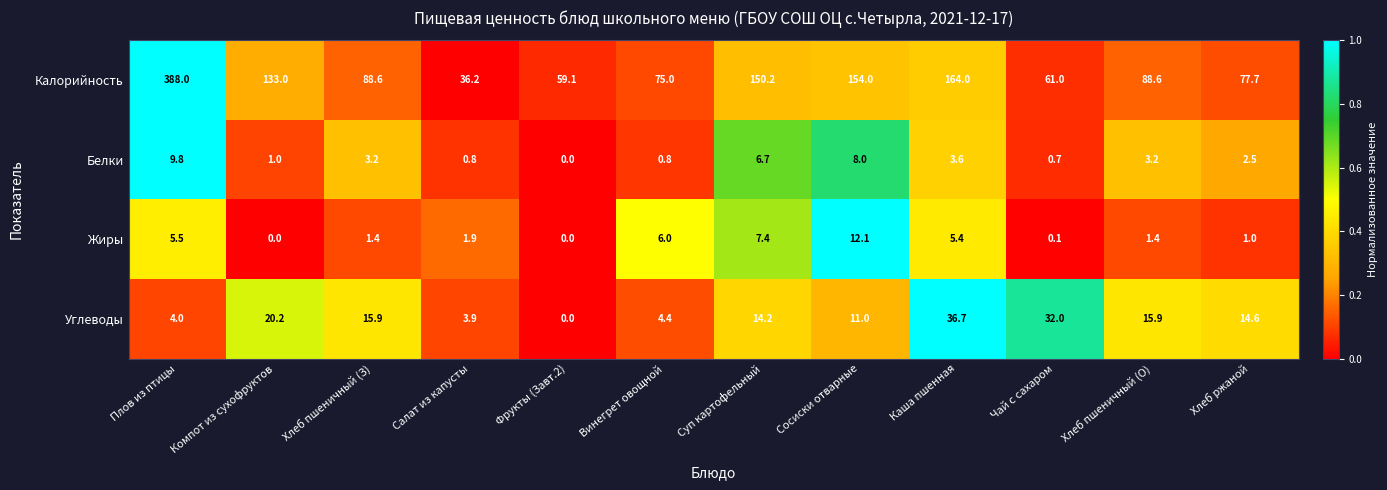

Which series has the largest total across all categories?

Калорийность